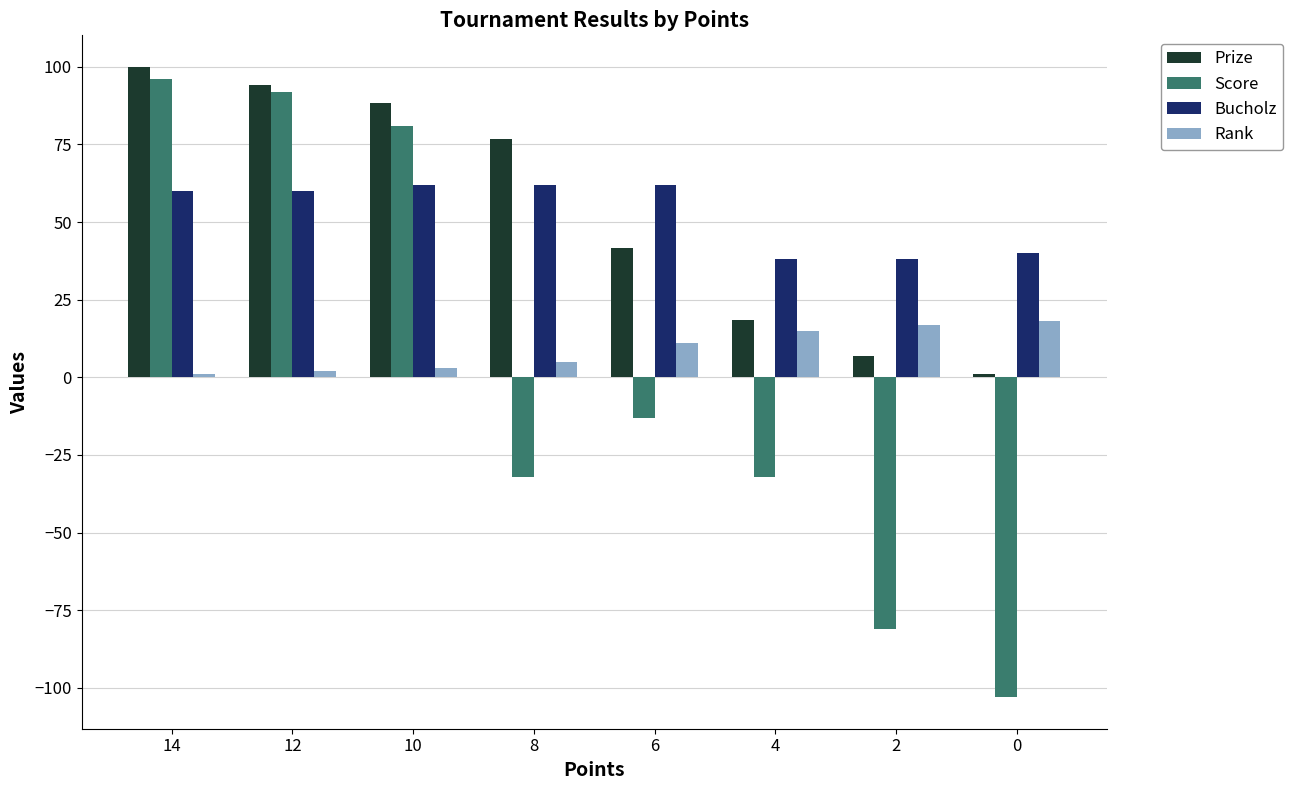

Is the value of Rank at 12 greater than the value of Score at 10?

No